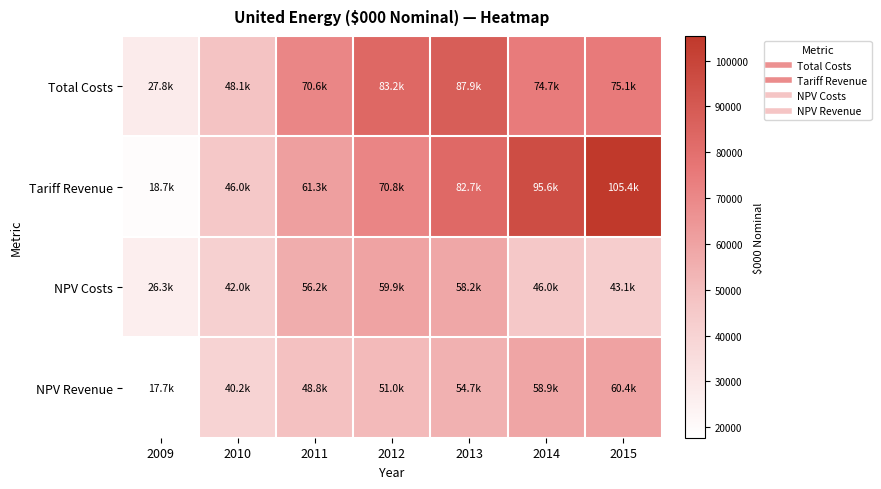

Reading right to left, list all the values displayed in this chart.

Total Costs: 2015=75060.3	2014=74681.6	2013=87948.3	2012=83227.2	2011=70638.5	2010=48053.2	2009=27816.1
Tariff Revenue: 2015=105385.4	2014=95632.7	2013=82676.0	2012=70848.1	2011=61289.2	2010=45994.7	2009=18744.2
NPV Costs: 2015=43053.4	2014=46026.4	2013=58156.0	2012=59938.5	2011=56229.1	2010=41979.7	2009=26273.1
NPV Revenue: 2015=60447.4	2014=58938.6	2013=54669.7	2012=51023.4	2011=48787.0	2010=40181.4	2009=17704.5